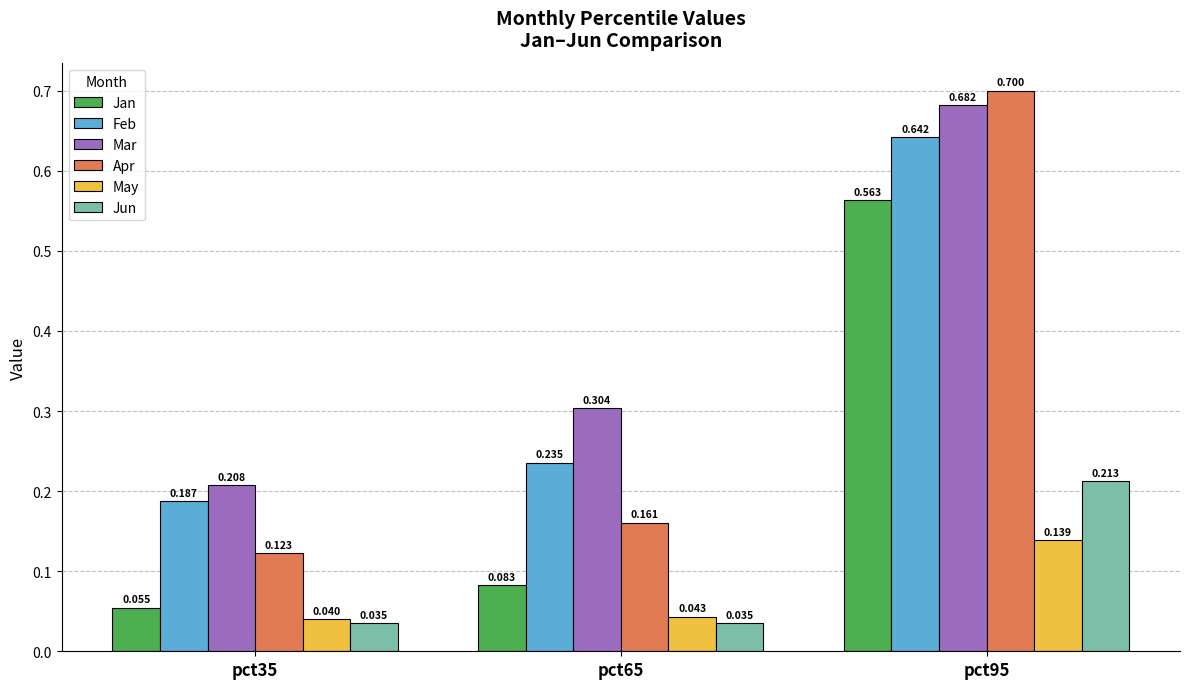

What is the maximum value shown in the chart?

0.7